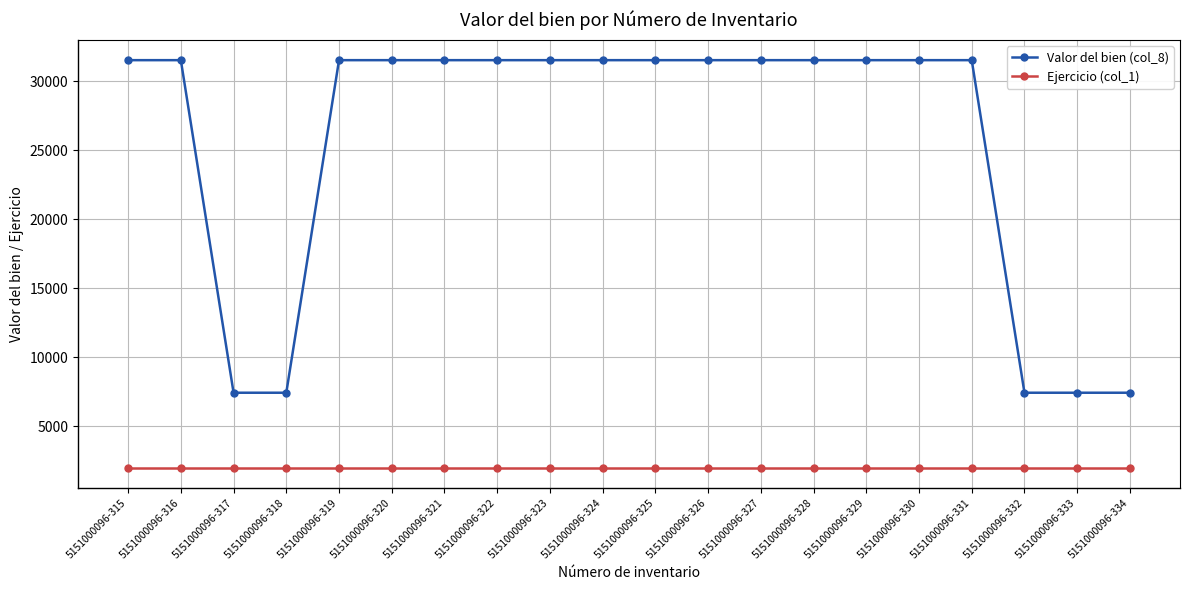

True or false: Valor del bien (col_8) and Ejercicio (col_1) cross at least once.

False